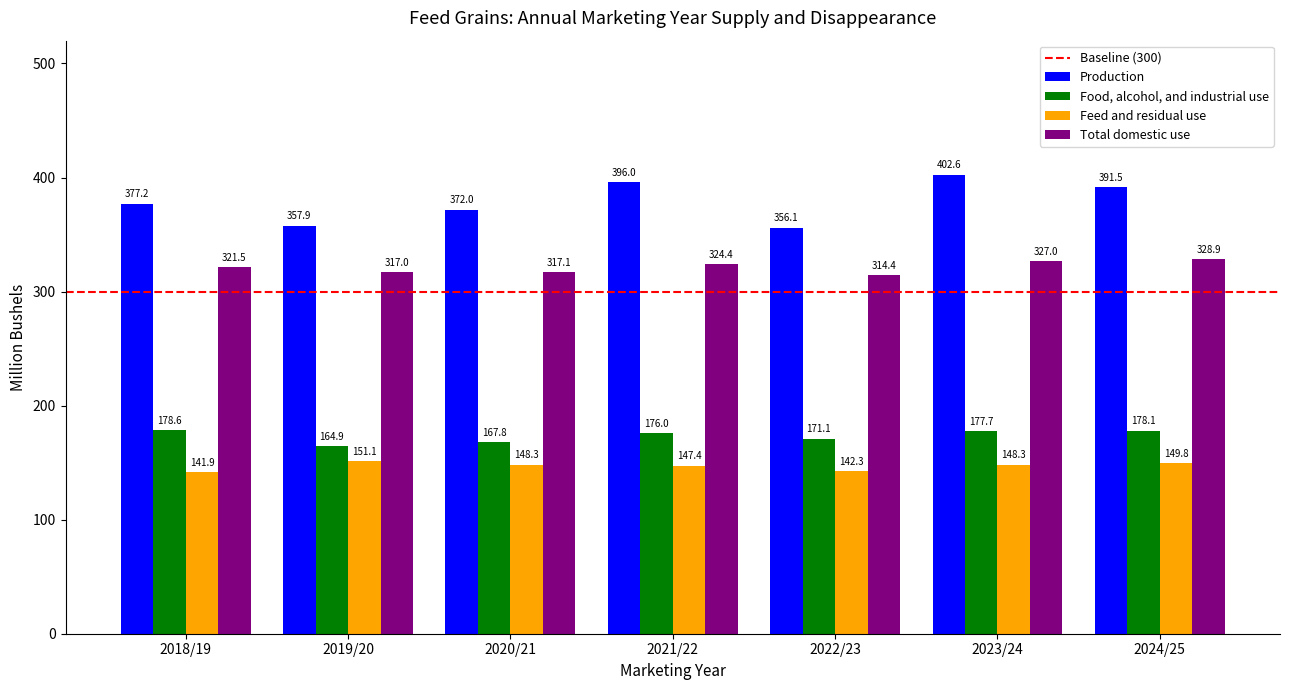

Reading right to left, list all the values displayed in this chart.

Production: 391.5	402.6	356.1	396.0	372.0	357.9	377.2
Food, alcohol, and industrial use: 178.1	177.7	171.1	176.0	167.8	164.9	178.6
Feed and residual use: 149.8	148.3	142.3	147.4	148.3	151.1	141.9
Total domestic use: 328.9	327.0	314.4	324.4	317.1	317.0	321.5